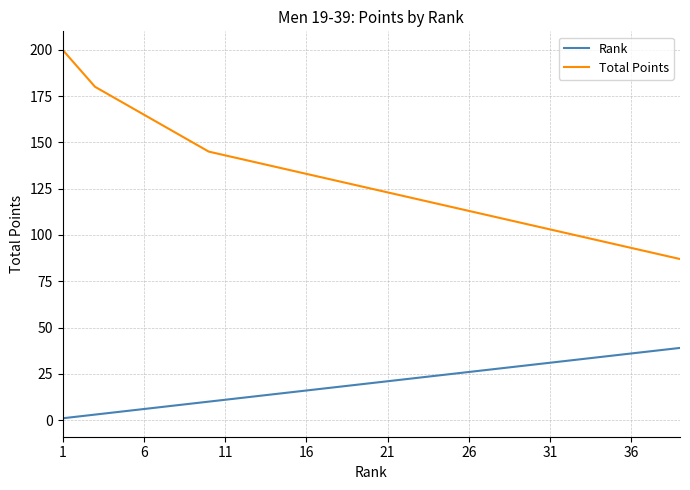

True or false: Total Points and Rank intersect in this chart.

False